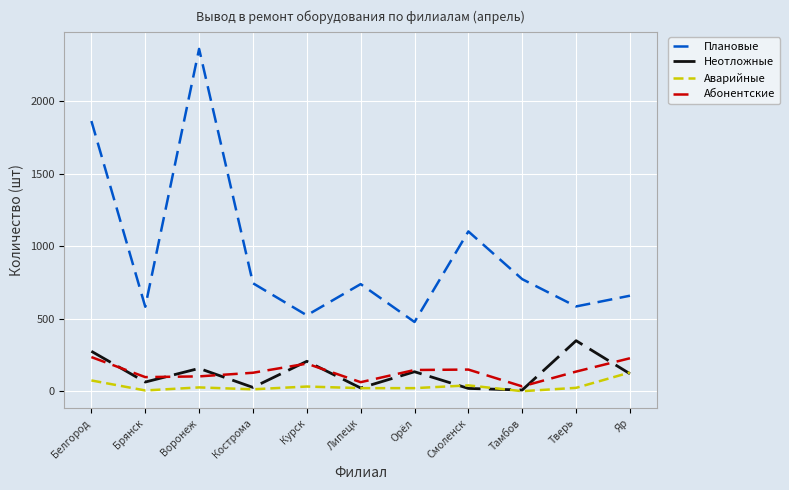

At which label does Плановые first exceed 739?

Белгород